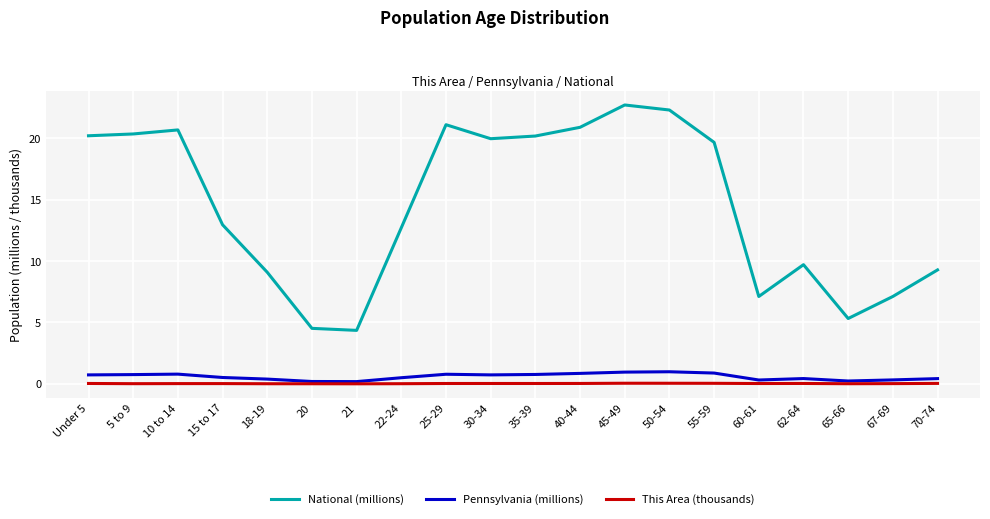

The Pennsylvania (millions) series shows 0.2 at 65-66. True or false?

True